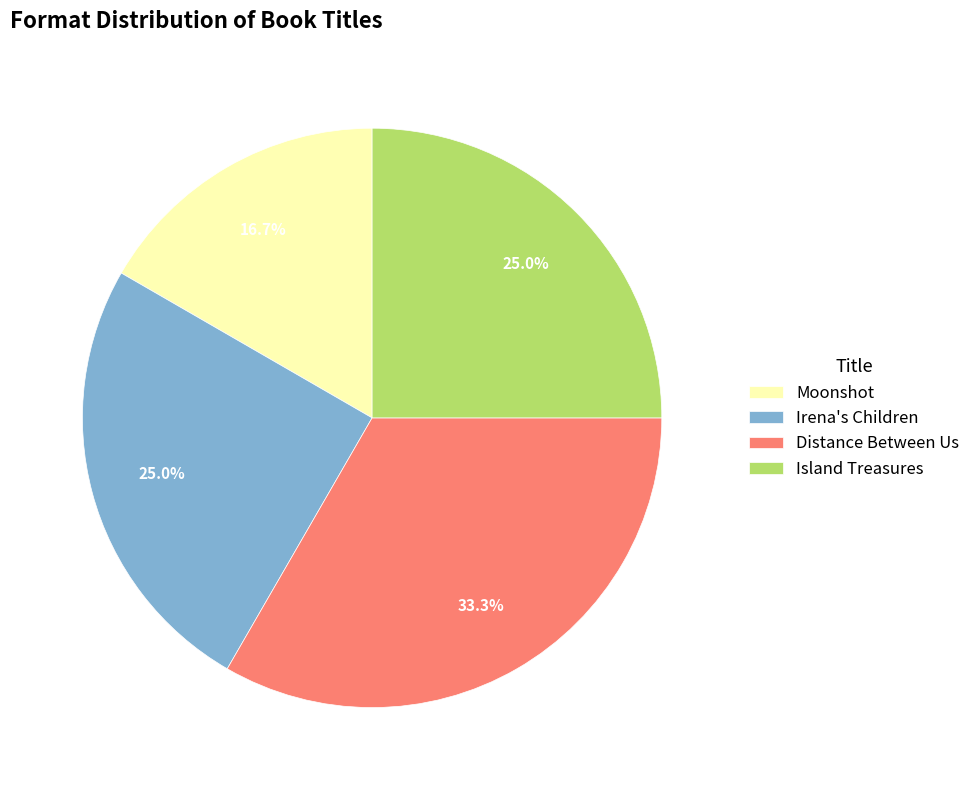

To the nearest percent, what is the average slice percentage?

25%